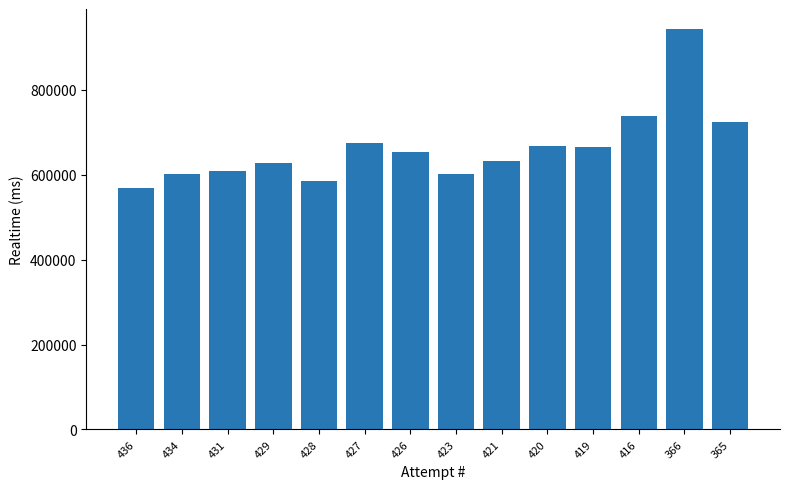

Between 429 and 436, which is larger?

429